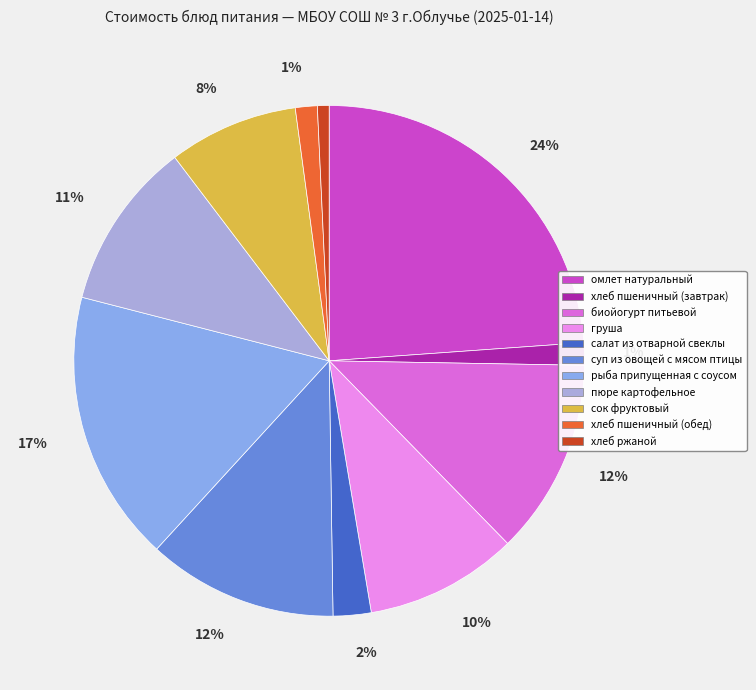

Count the number of slices in the pie.

11